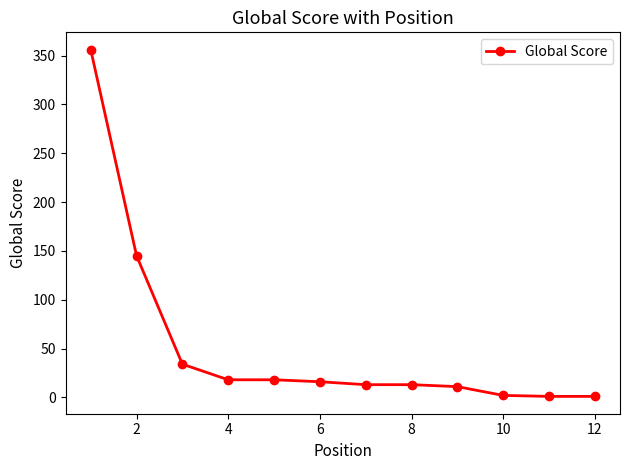

What is the maximum value shown in the chart?

356